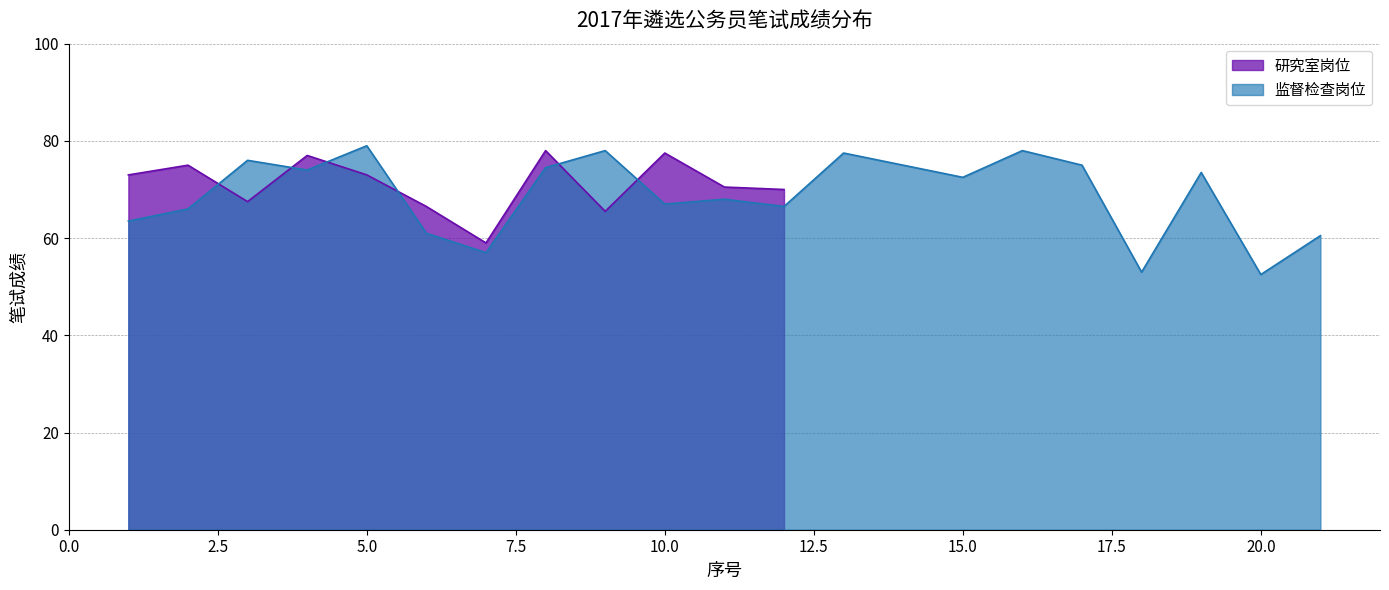

How many interior local valleys (lower than both neighbors) does the data have?

3